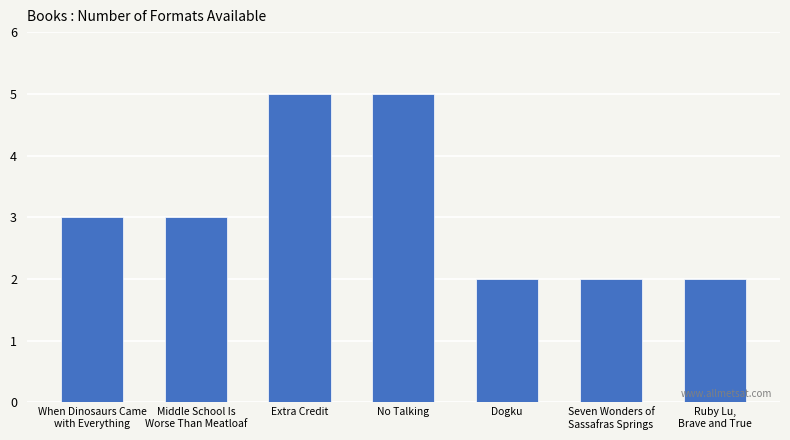

The value at Seven Wonders of
Sassafras Springs is 3. True or false?

False